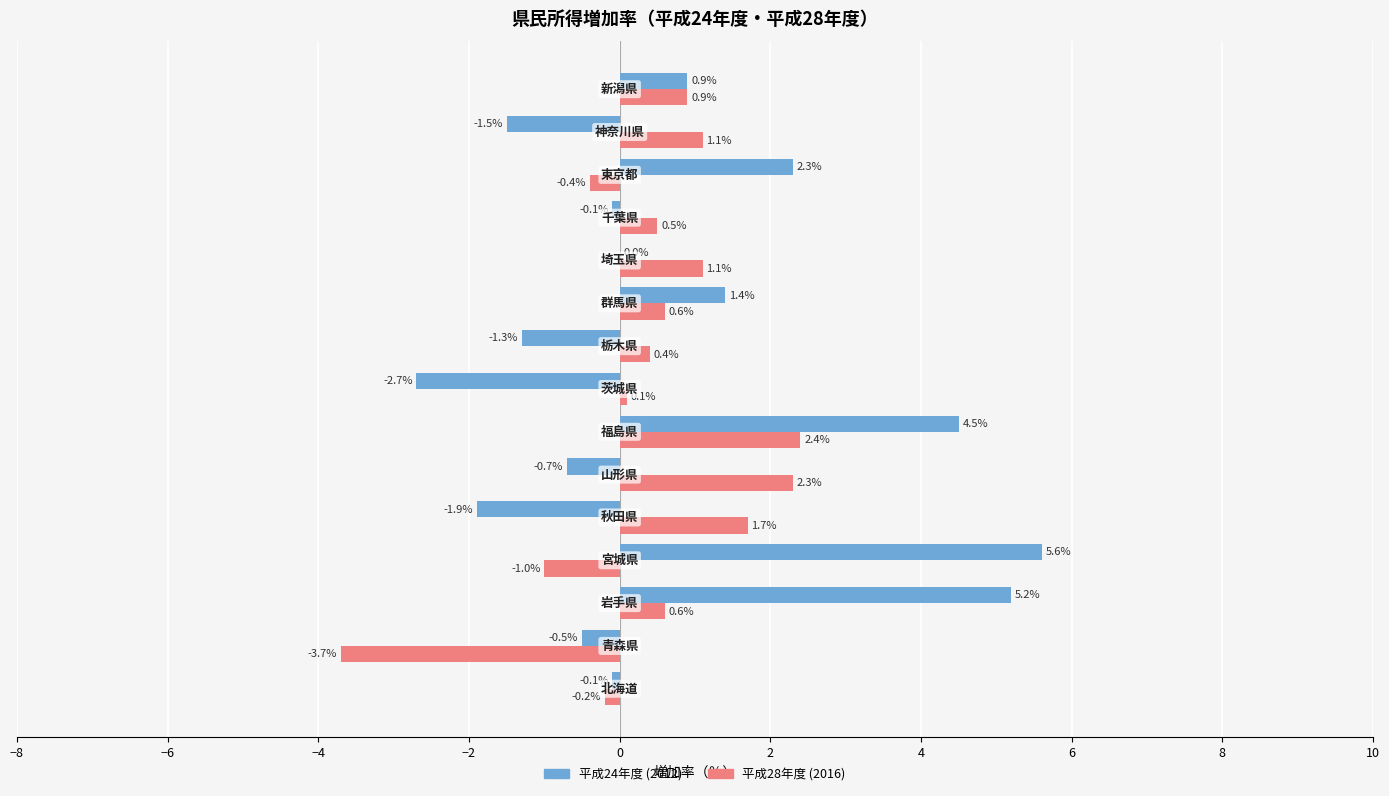

What is the sum of all 平成28年度 (2016) values?

6.4